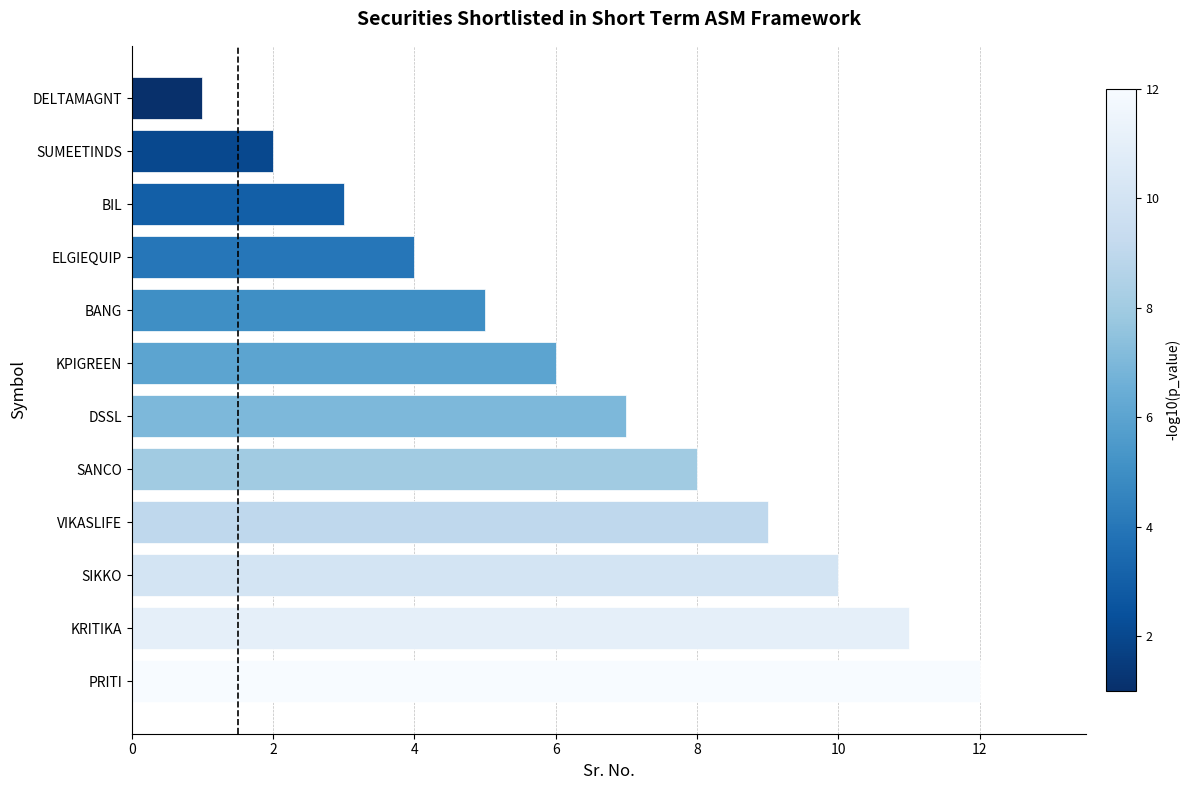

Count the number of categories in the chart.

12